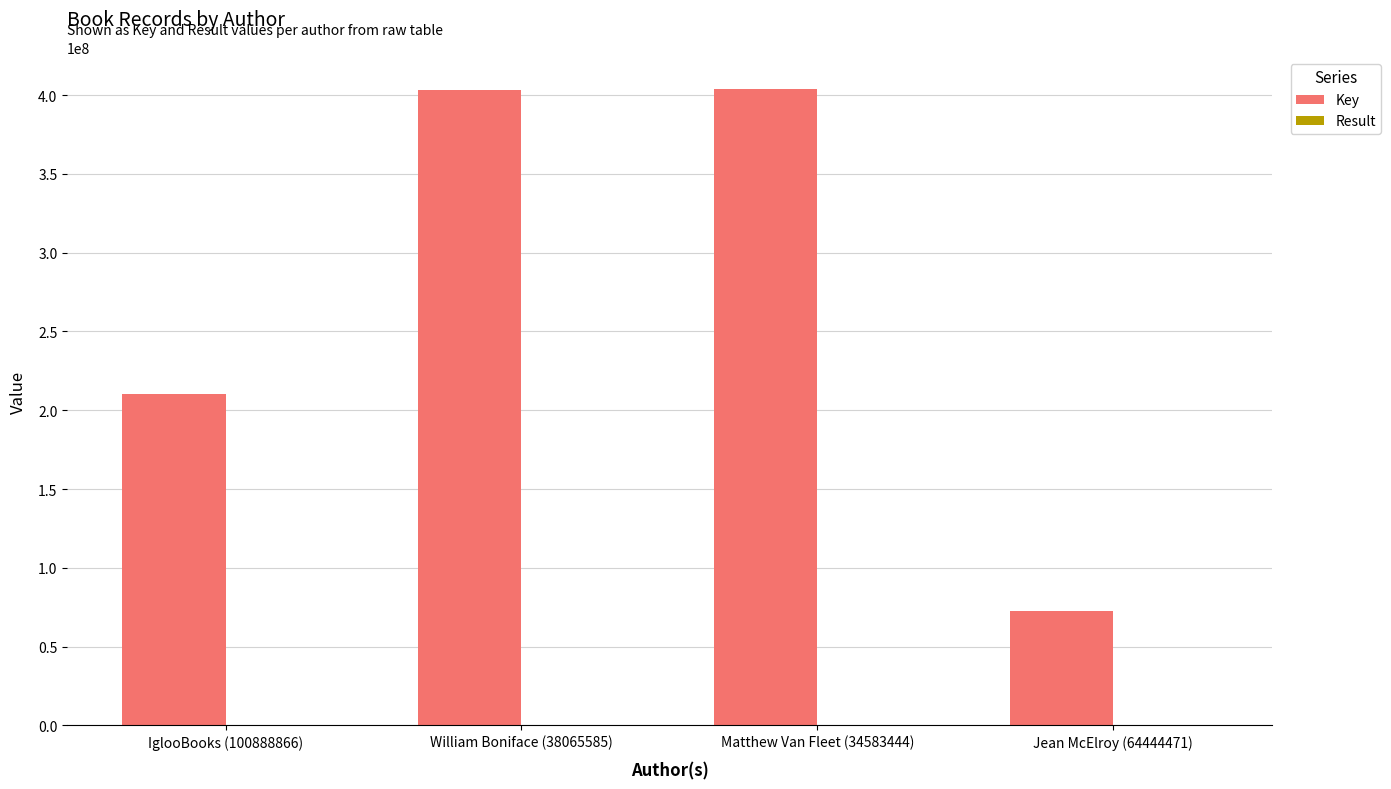

What is the maximum value shown in the chart?

404092960